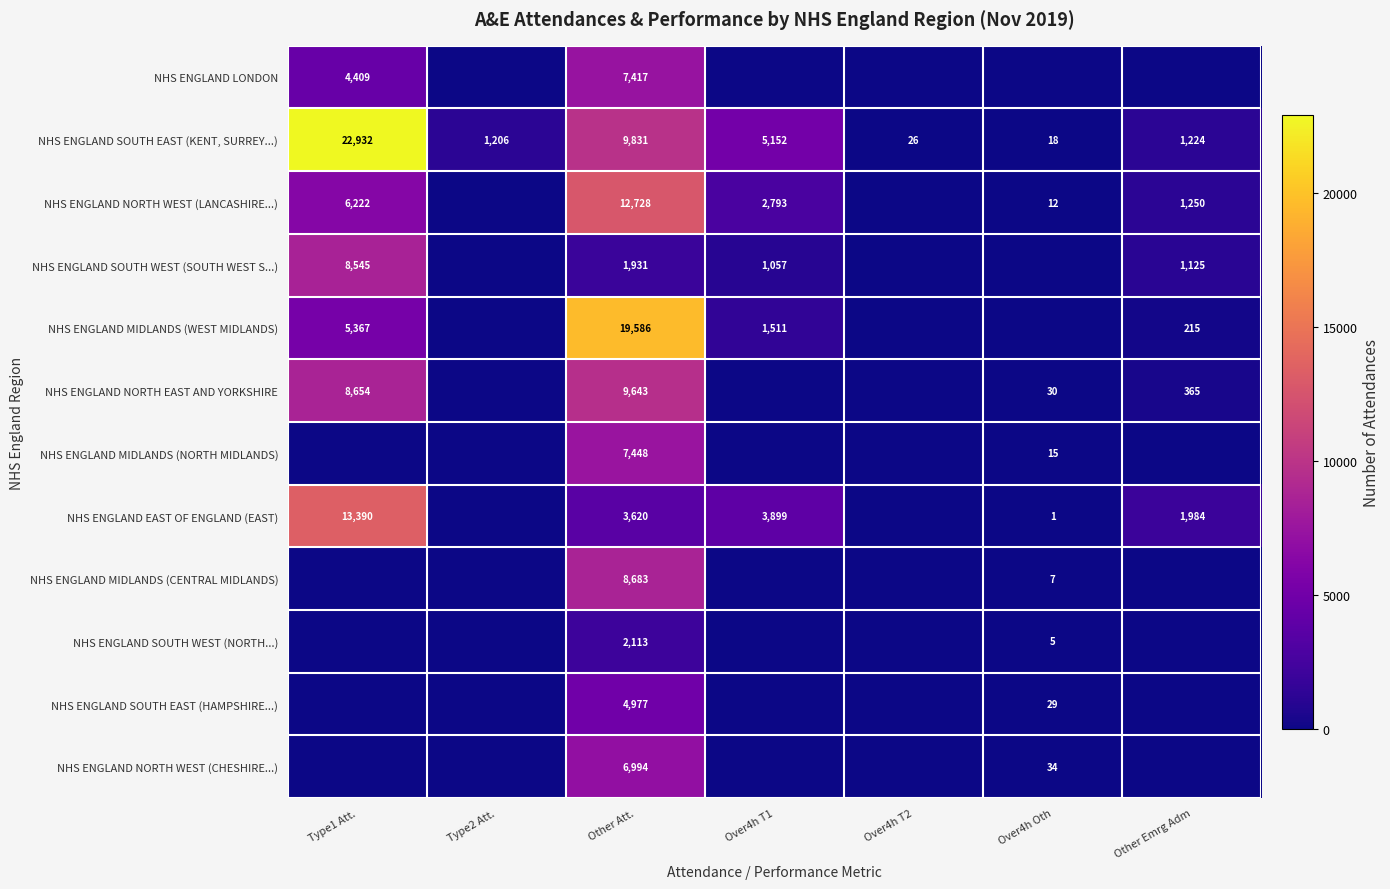

What is the spread (max minus min) of values at Other Att.?

17655